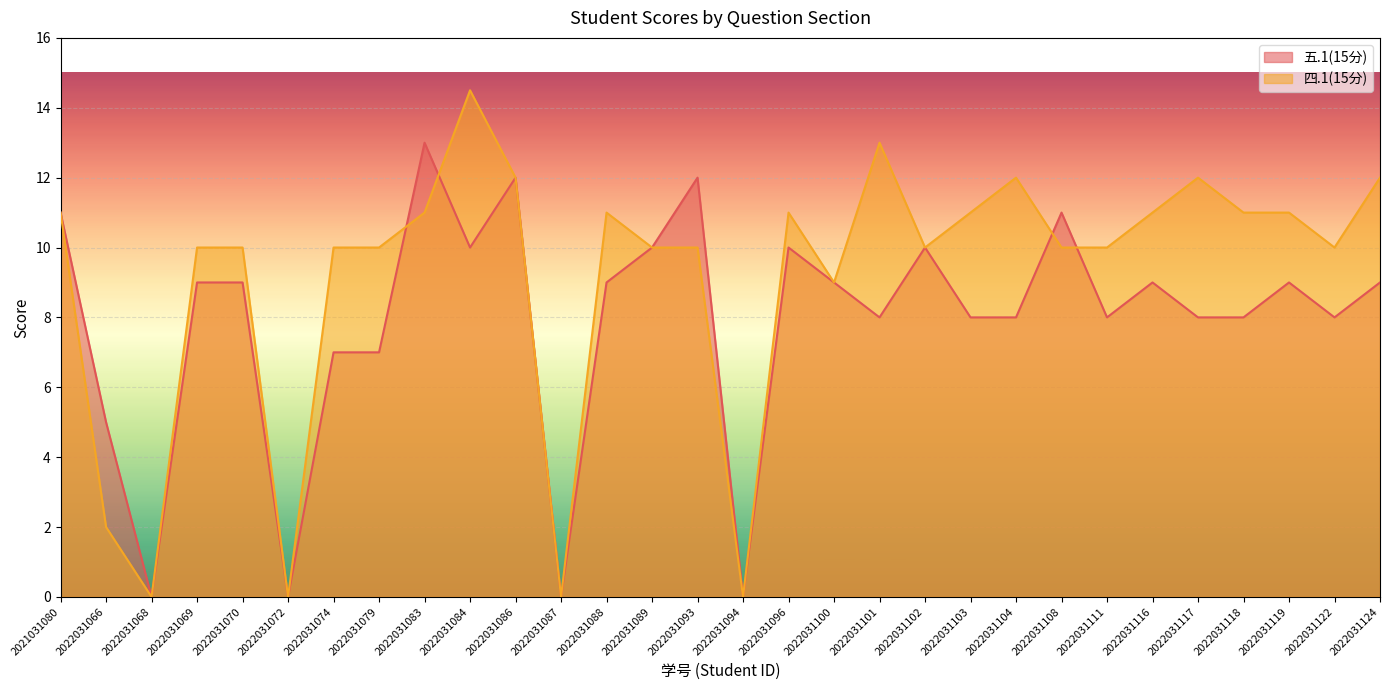

Where is the first local maximum for 四.1(15分)?

2022031084